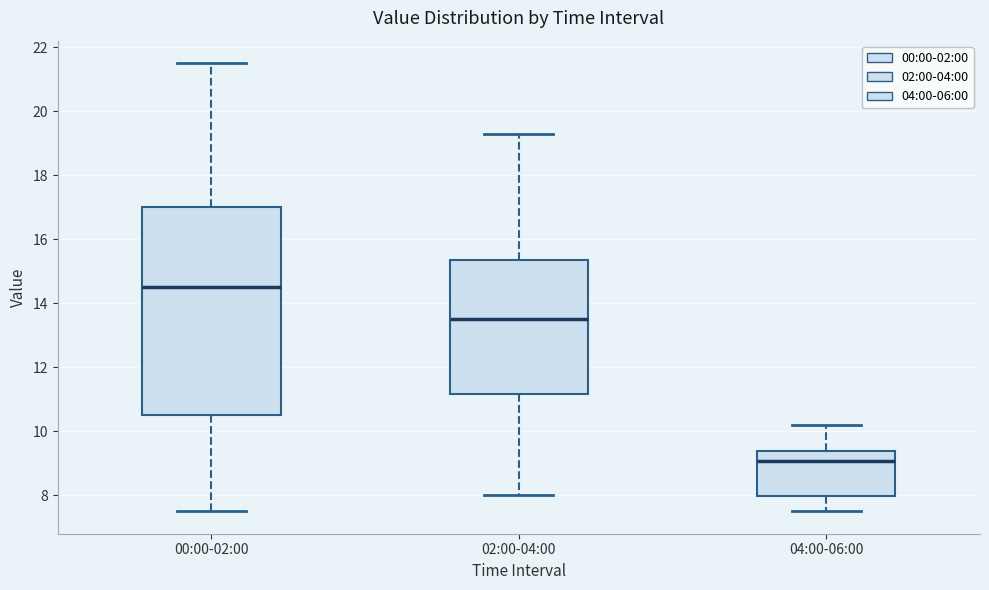

Which box is the tallest, from its lower edge to its upper edge?

00:00-02:00